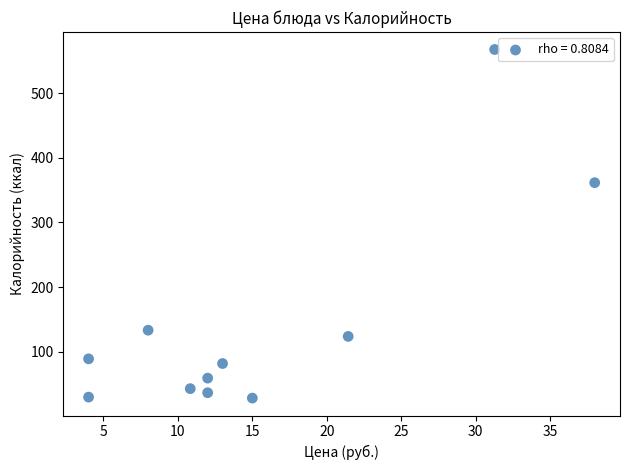

What Y value in the scatter plot is closest to 297?

361.5